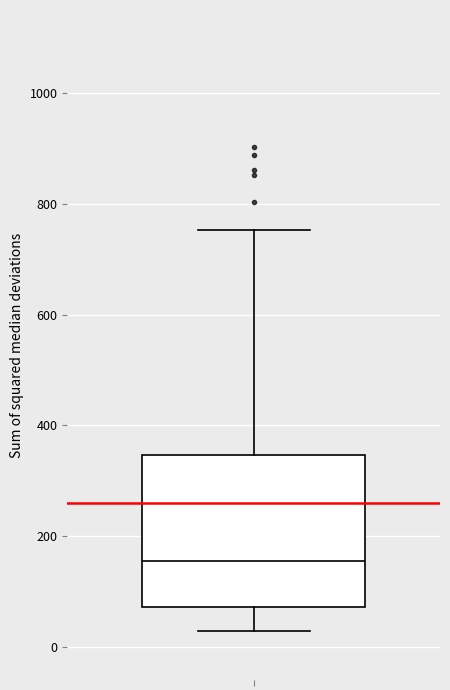

Where does the upper whisker of the box end on the y-axis? The values are not printed on the chart, so give them approximately, as read against the axis.

760